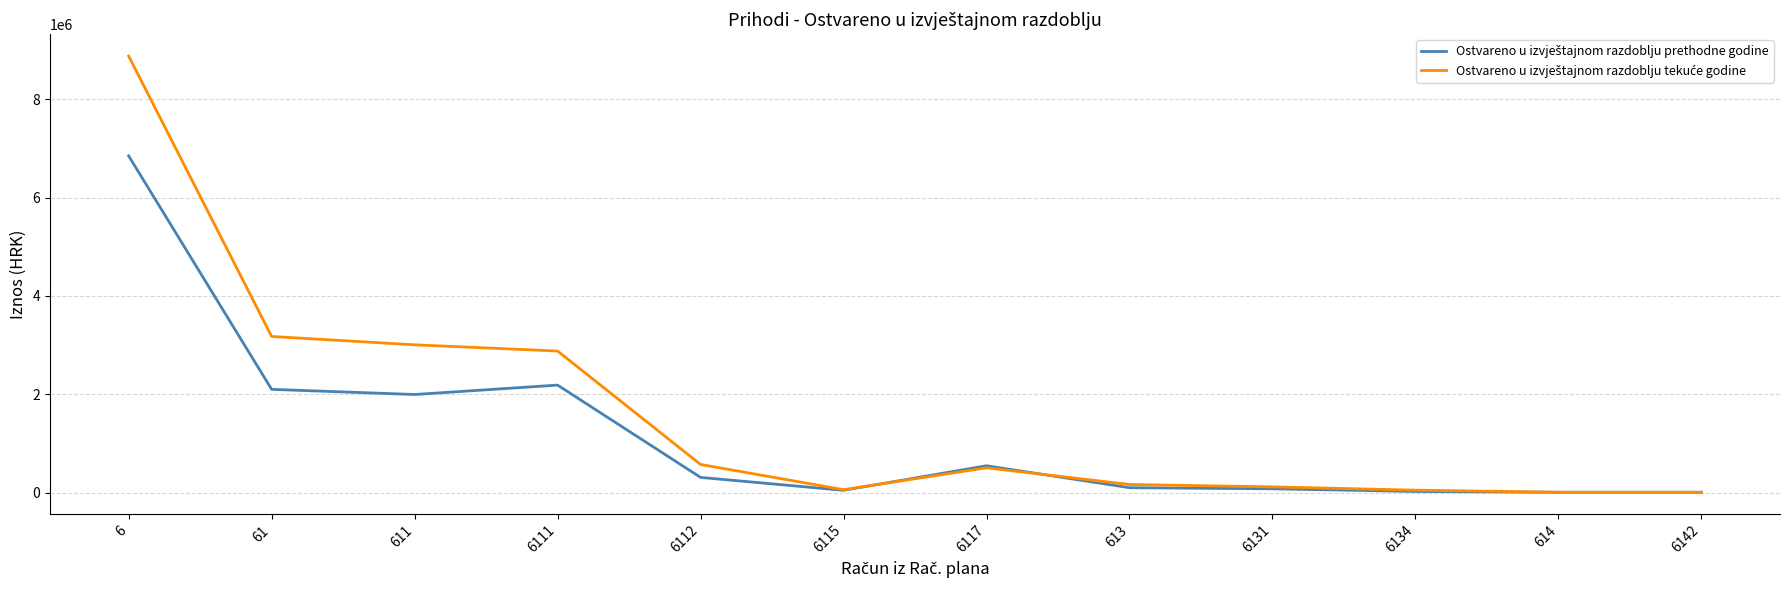

What is the total value across all series at 6142?

12196.6